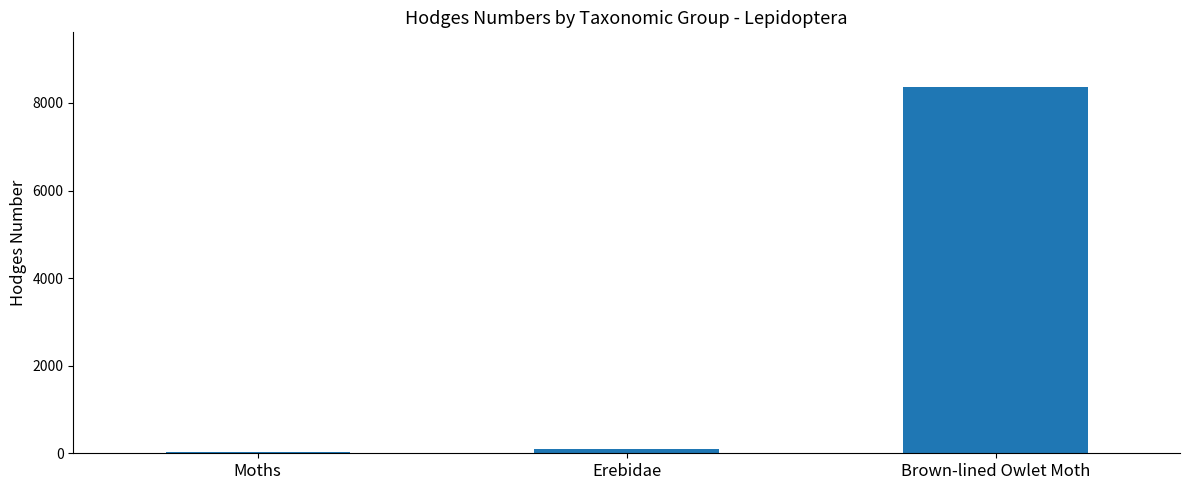

Reading left to right, extract all data points from this chart.

Moths=29.0	Erebidae=93.2	Brown-lined Owlet Moth=8358.0